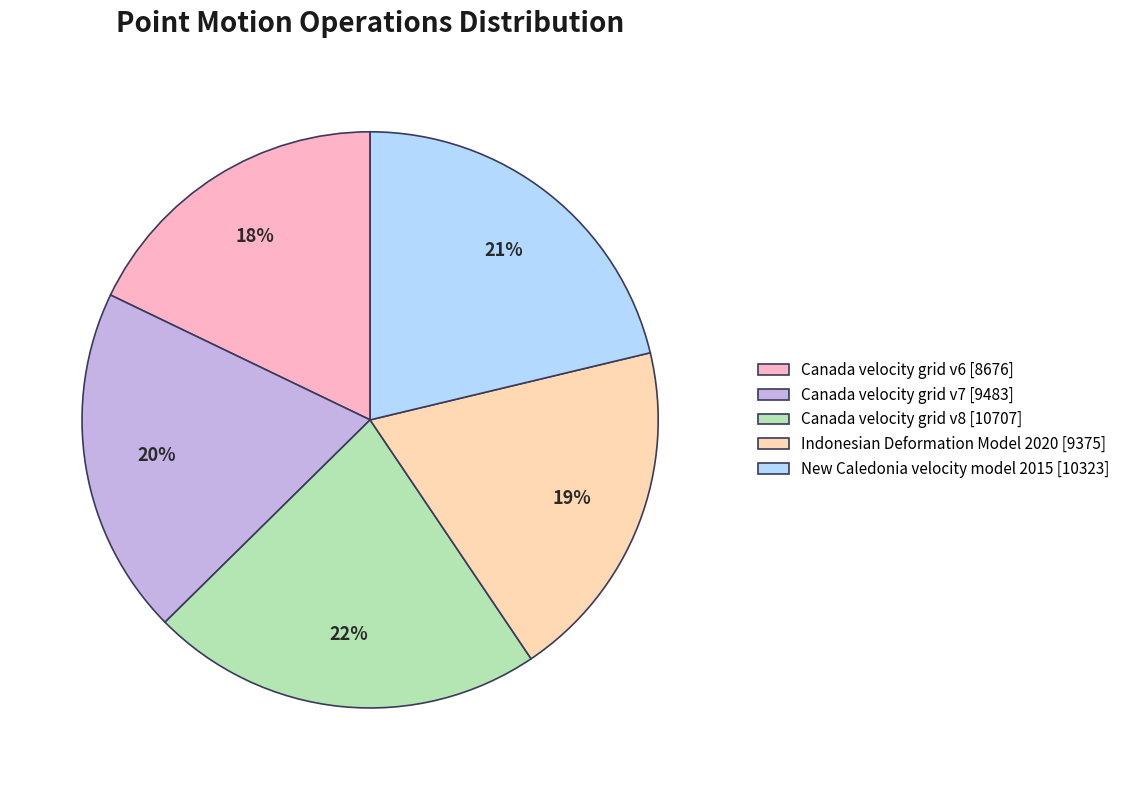

The New Caledonia velocity model 2015 slice represents 7% of the pie. True or false?

False